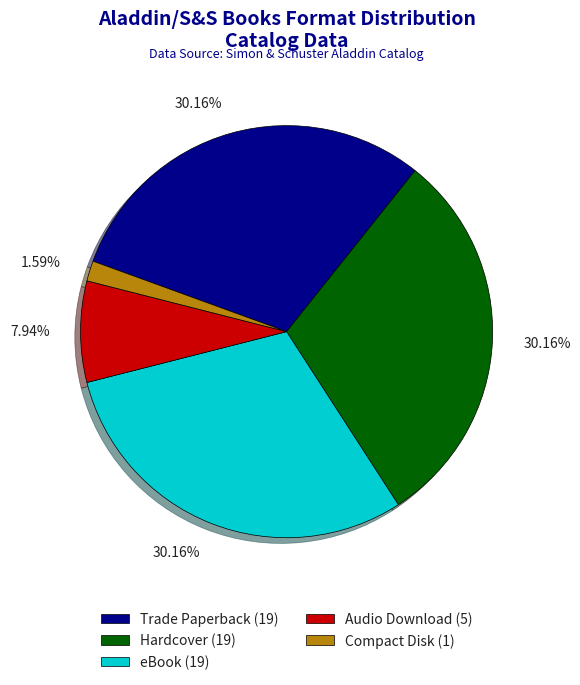

What is the total percentage of eBook and Compact Disk?

31.7%